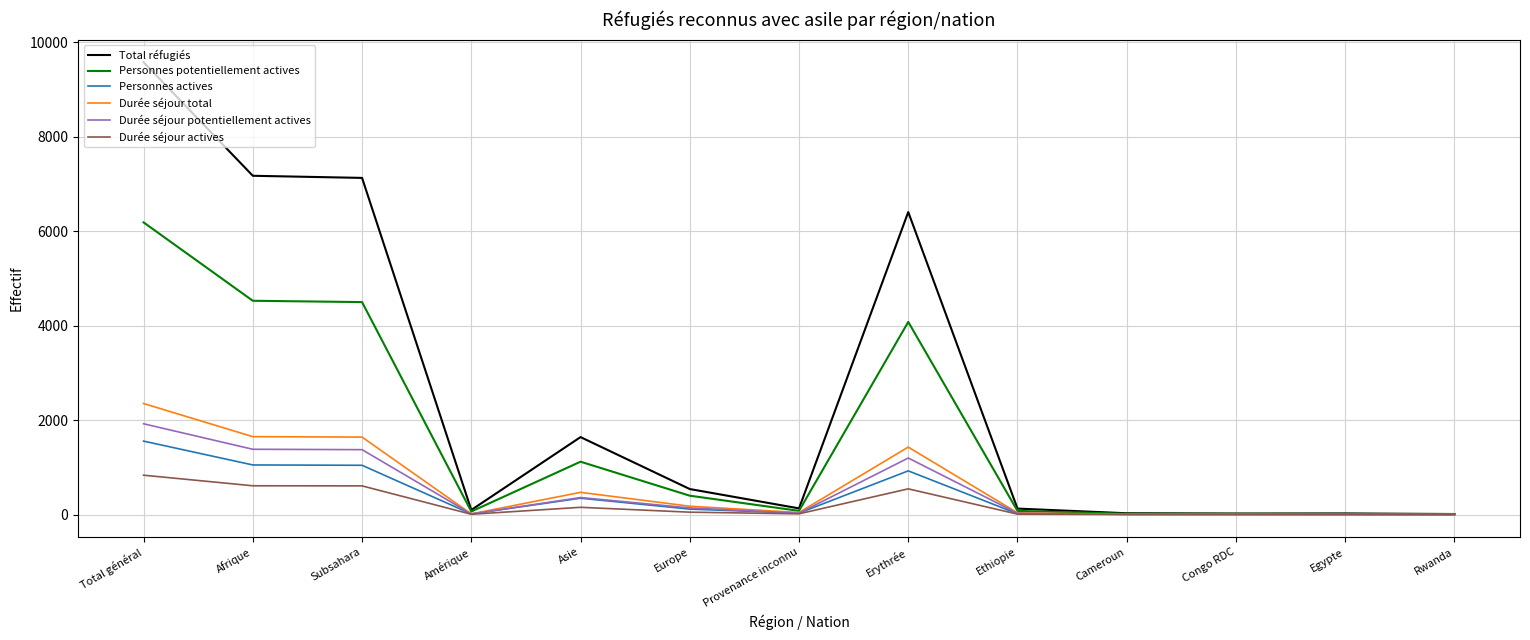

The value of Durée séjour actives at Erythrée is 902. True or false?

False